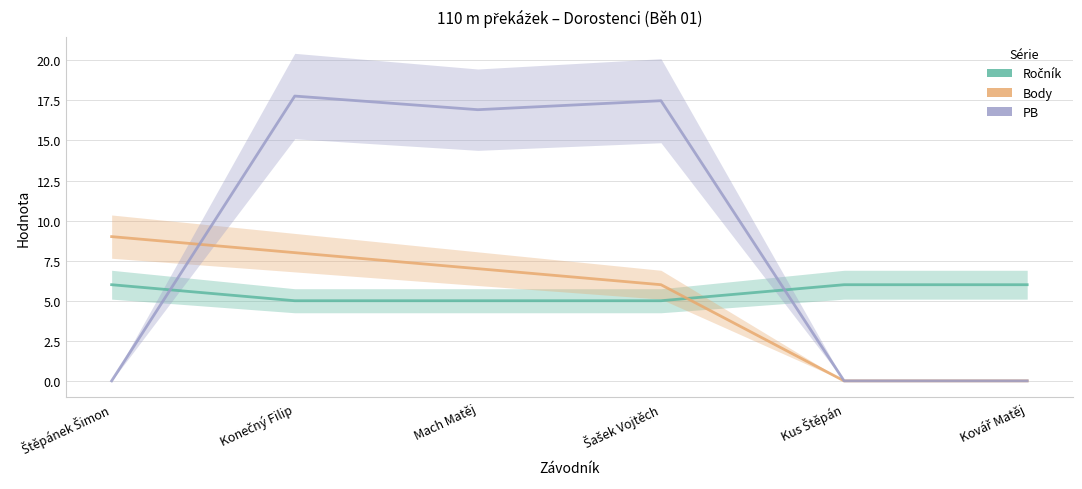

How many series are shown in this chart?

3